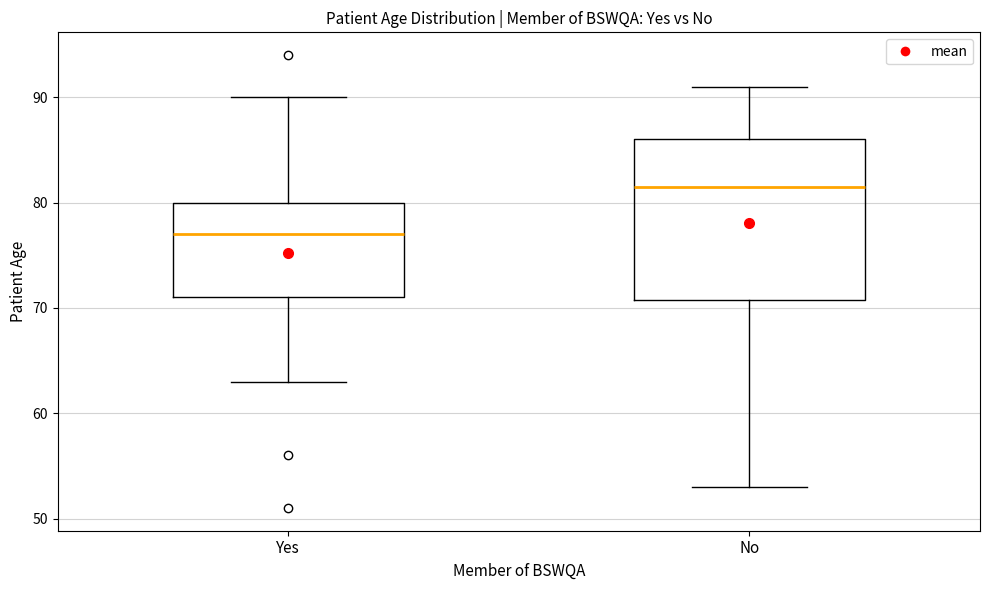

Reading left to right, transcribe this box plot: for each box, give where its median line is, the range the box spans, and where its two whiskers end, as read against the y-axis. The values are not printed on the chart, so give them approximately, as read against the axis.

Yes: median 77, box 71 to 80, whiskers 63 to 90
No: median 82, box 71 to 86, whiskers 53 to 91